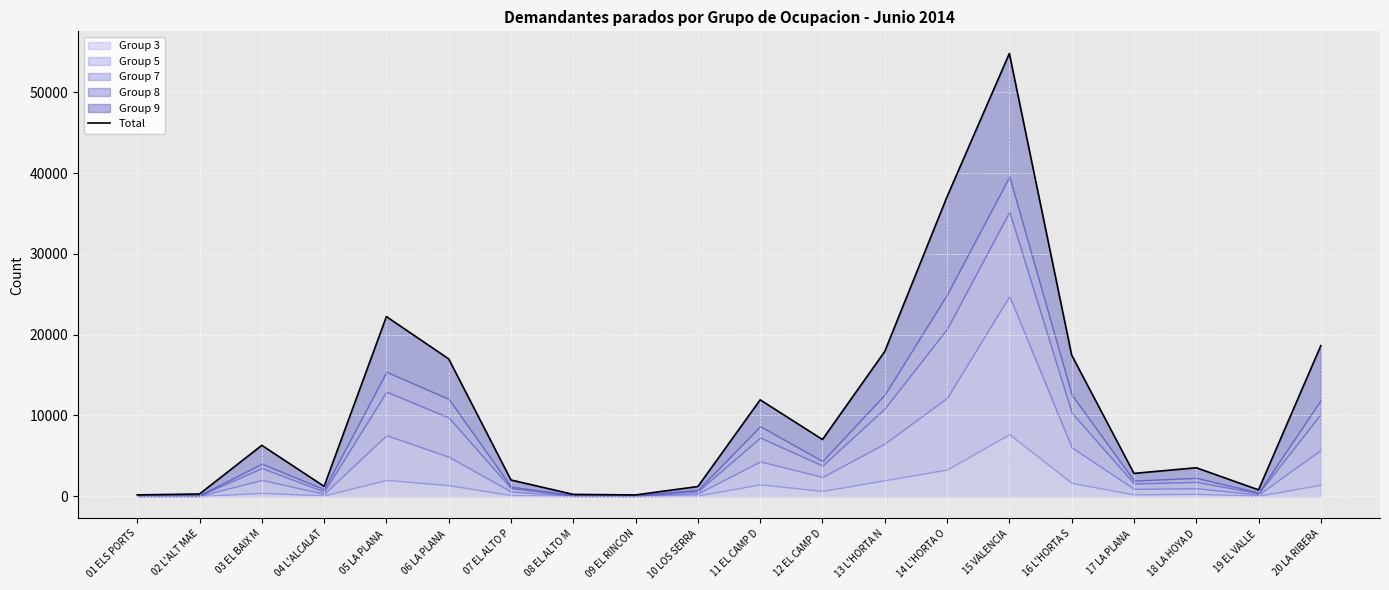

What is the maximum value shown in the chart?

54816